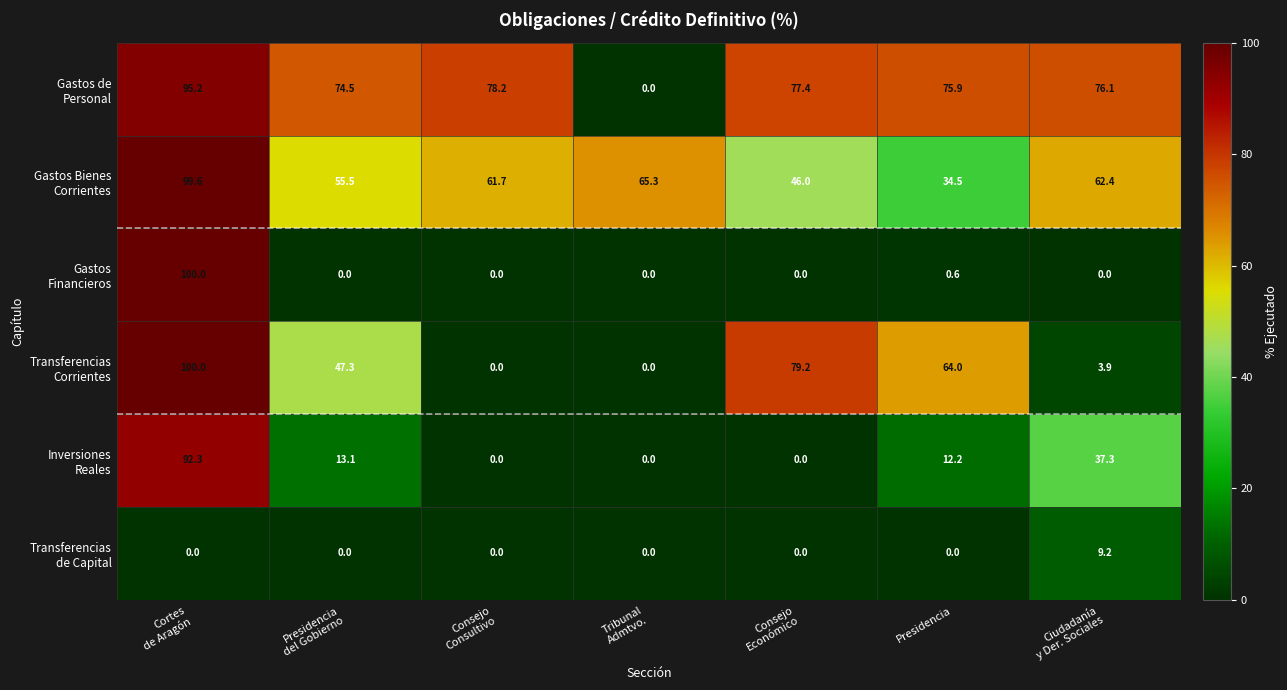

Count the number of data series in this chart.

6